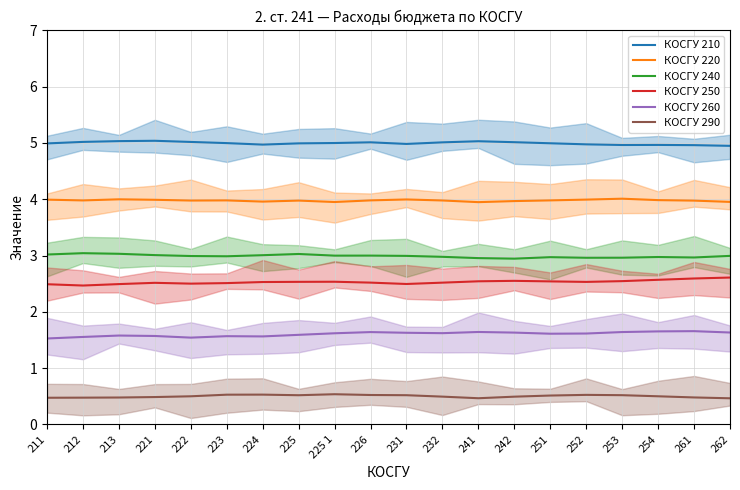

Reading left to right, what are all the values shown in this chart?

КОСГУ 210: 211=5.0	212=5.0	213=5.0	221=5.0	222=5.0	223=5.0	224=5.0	225=5.0	225 1=5.0	226=5.0	231=5.0	232=5.0	241=5.0	242=5.0	251=5.0	252=5.0	253=5.0	254=5.0	261=5.0	262=4.9
КОСГУ 220: 211=4.0	212=4.0	213=4.0	221=4.0	222=4.0	223=4.0	224=4.0	225=4.0	225 1=4.0	226=4.0	231=4.0	232=4.0	241=3.9	242=4.0	251=4.0	252=4.0	253=4.0	254=4.0	261=4.0	262=4.0
КОСГУ 240: 211=3.0	212=3.0	213=3.0	221=3.0	222=3.0	223=3.0	224=3.0	225=3.0	225 1=3.0	226=3.0	231=3.0	232=3.0	241=3.0	242=2.9	251=3.0	252=3.0	253=3.0	254=3.0	261=3.0	262=3.0
КОСГУ 250: 211=2.5	212=2.5	213=2.5	221=2.5	222=2.5	223=2.5	224=2.5	225=2.5	225 1=2.5	226=2.5	231=2.5	232=2.5	241=2.5	242=2.6	251=2.5	252=2.5	253=2.5	254=2.6	261=2.6	262=2.6
КОСГУ 260: 211=1.5	212=1.6	213=1.6	221=1.6	222=1.5	223=1.6	224=1.6	225=1.6	225 1=1.6	226=1.6	231=1.6	232=1.6	241=1.6	242=1.6	251=1.6	252=1.6	253=1.6	254=1.7	261=1.7	262=1.6
КОСГУ 290: 211=0.5	212=0.5	213=0.5	221=0.5	222=0.5	223=0.5	224=0.5	225=0.5	225 1=0.5	226=0.5	231=0.5	232=0.5	241=0.5	242=0.5	251=0.5	252=0.5	253=0.5	254=0.5	261=0.5	262=0.5